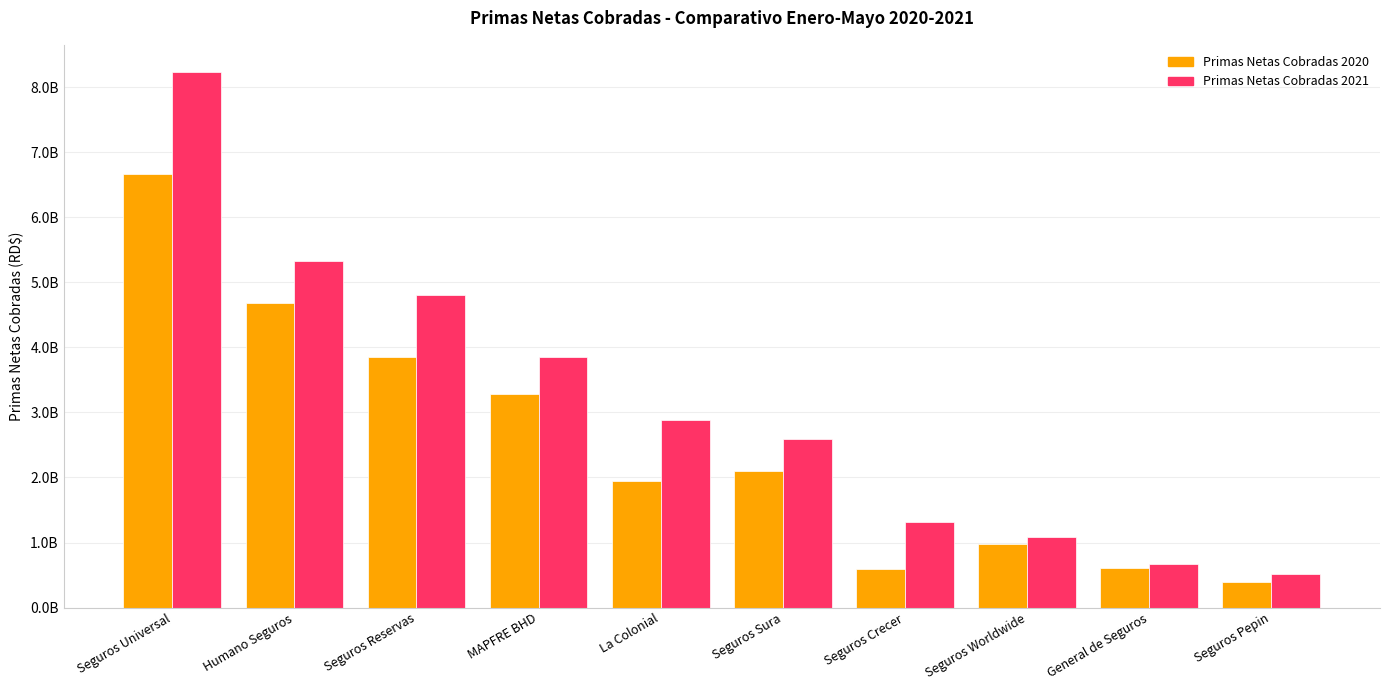

At La Colonial, list the series in order from smallest to largest.

Primas Netas Cobradas 2020, Primas Netas Cobradas 2021